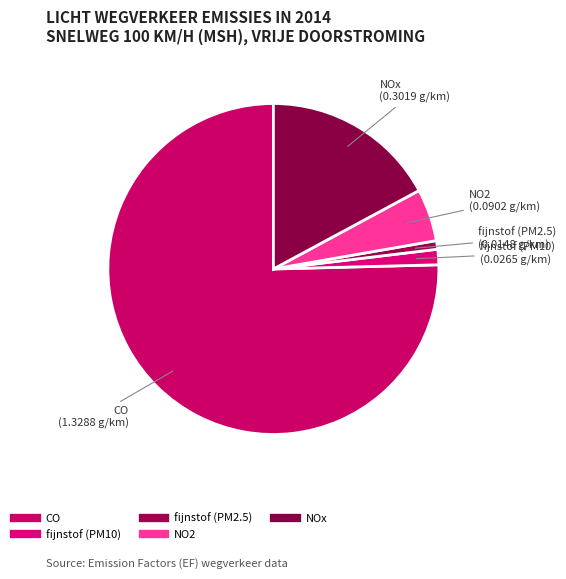

Which has a higher value, fijnstof (PM10) or CO?

CO